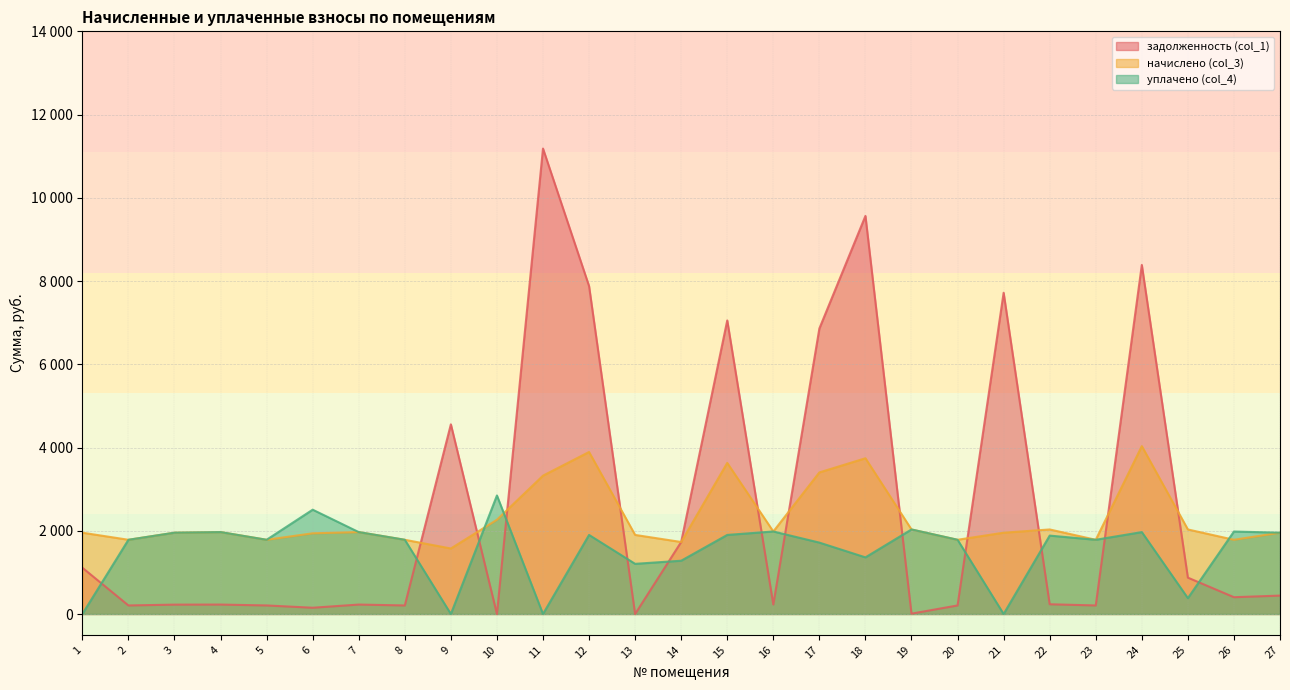

True or false: начислено (col_3) and уплачено (col_4) cross at least once.

True